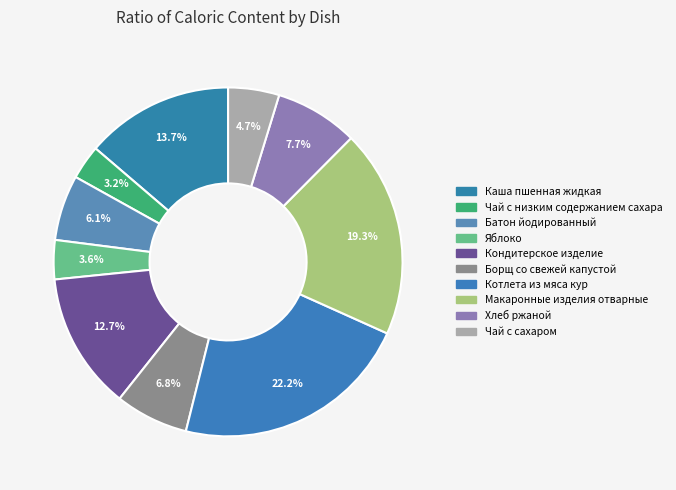

Is it true that Хлеб ржаной is 14% of the pie?

False